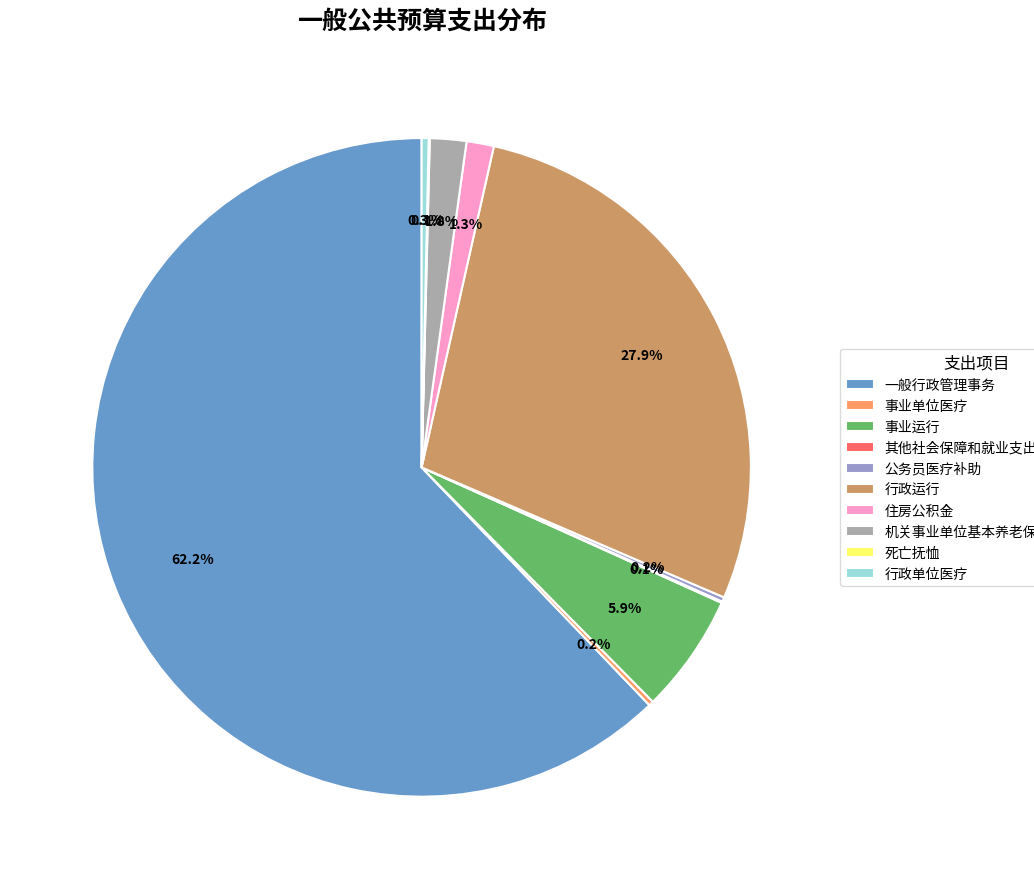

Which has a higher value, 事业运行 or 行政运行?

行政运行